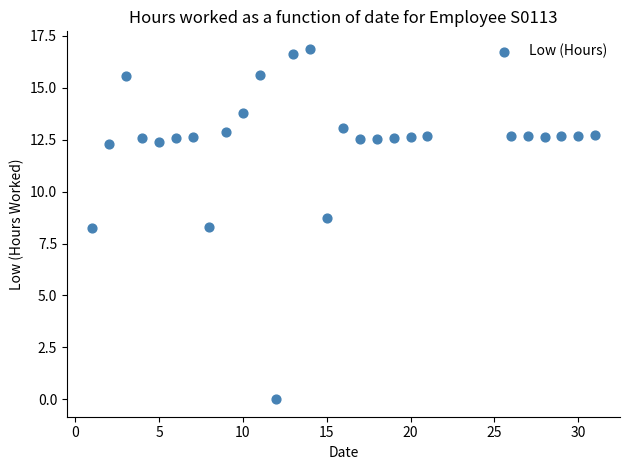

What is the range of Y values (max minus min)?

16.9